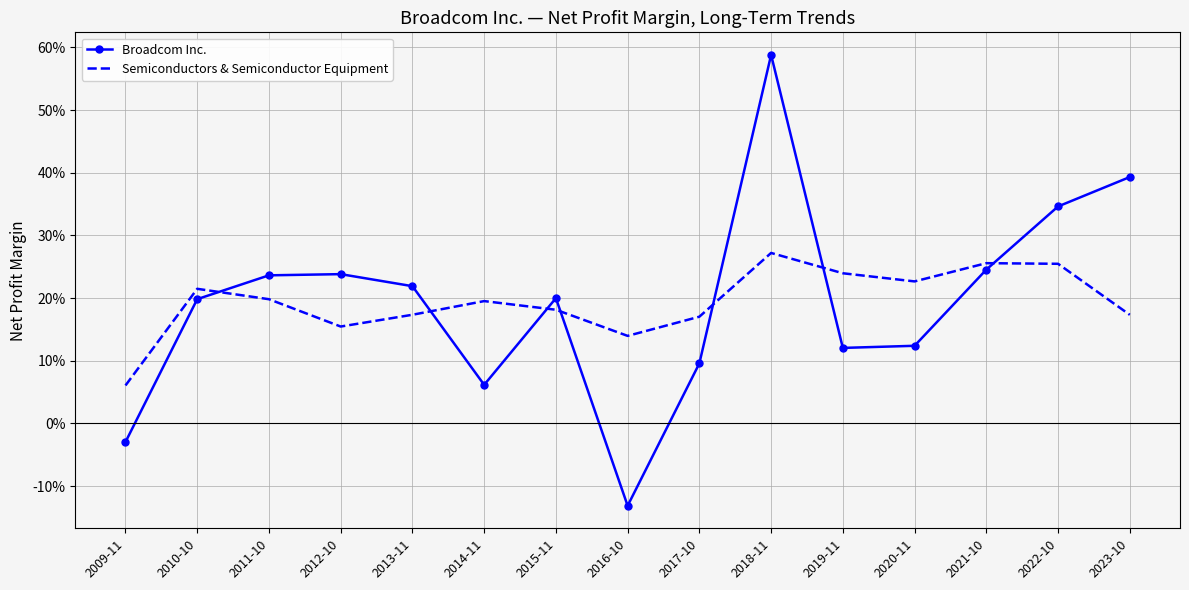

What are all the series names shown in the legend?

Broadcom Inc., Semiconductors & Semiconductor Equipment